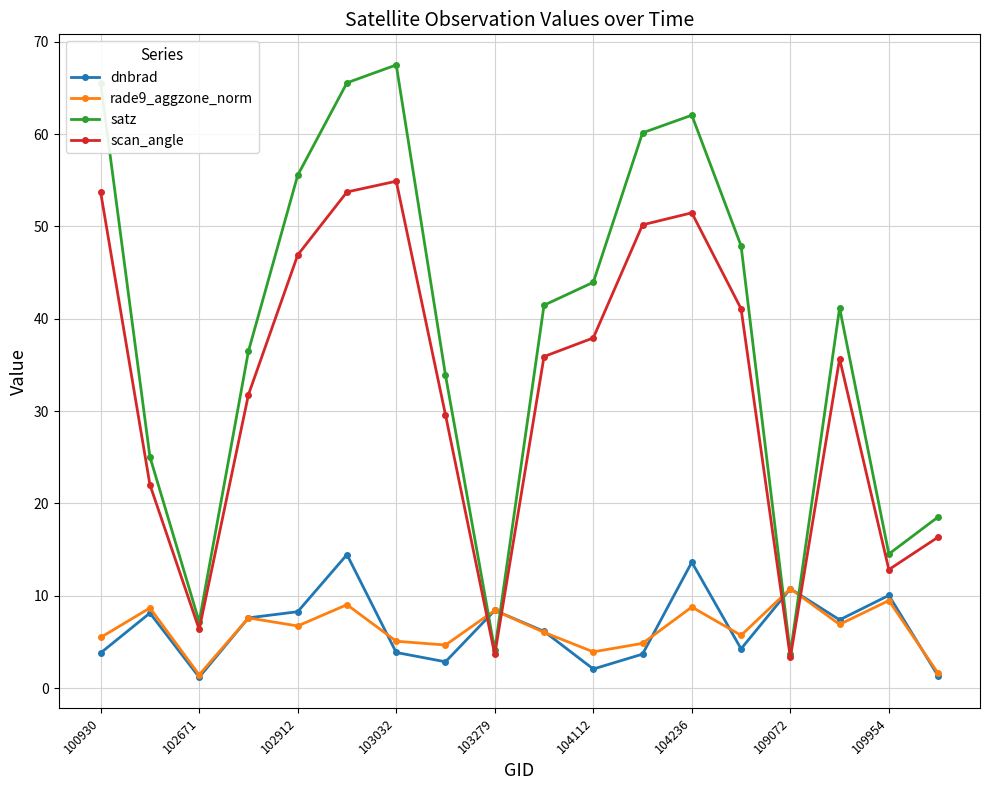

What is the difference between the maximum and minimum values in the scan_angle series?

51.6